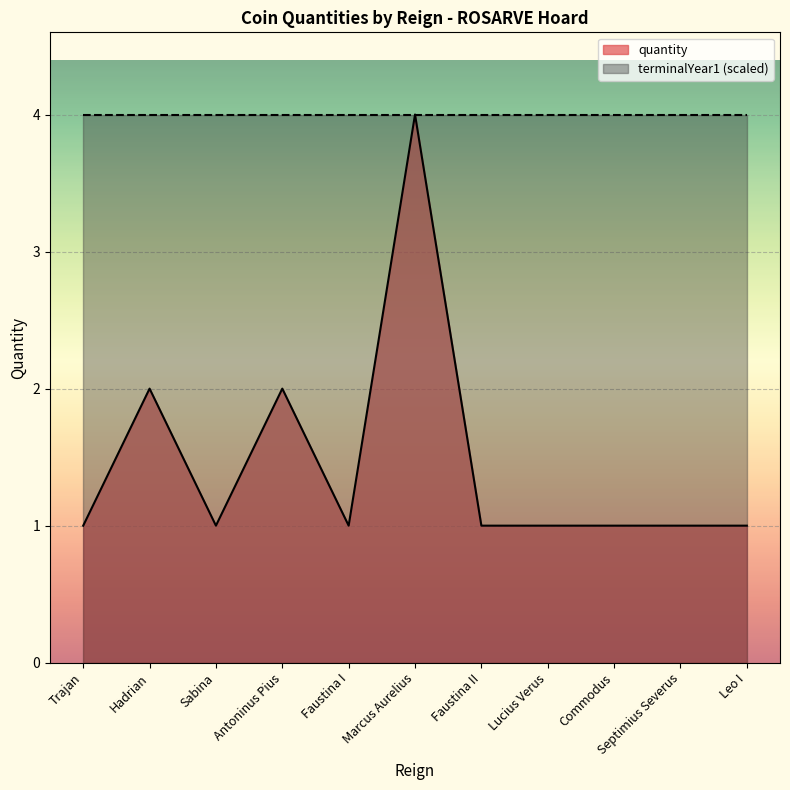

What is the difference between the second highest and second lowest values?

1